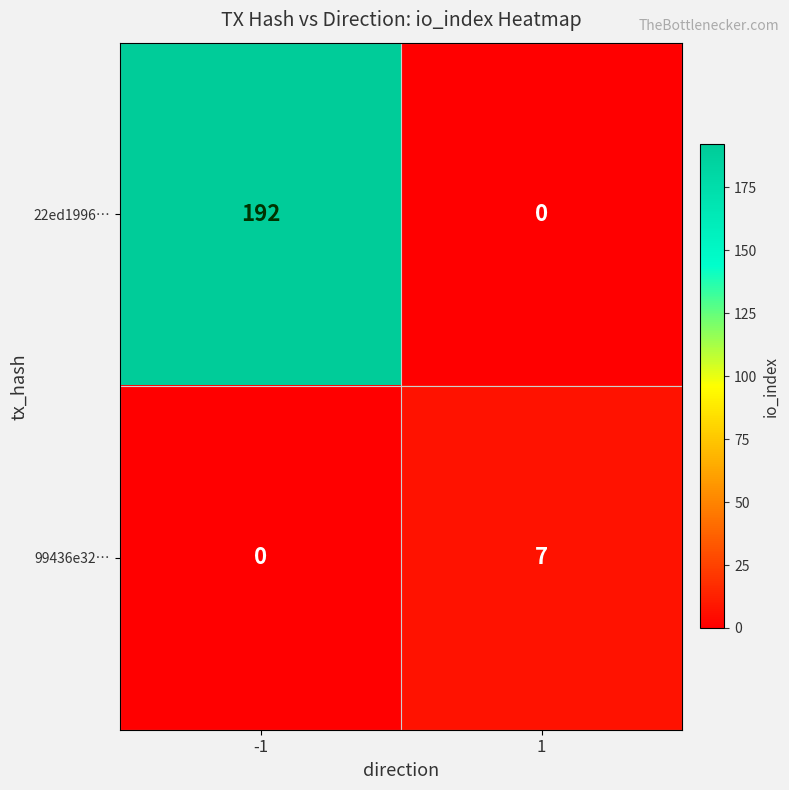

What is the total value across all series at -1?

192